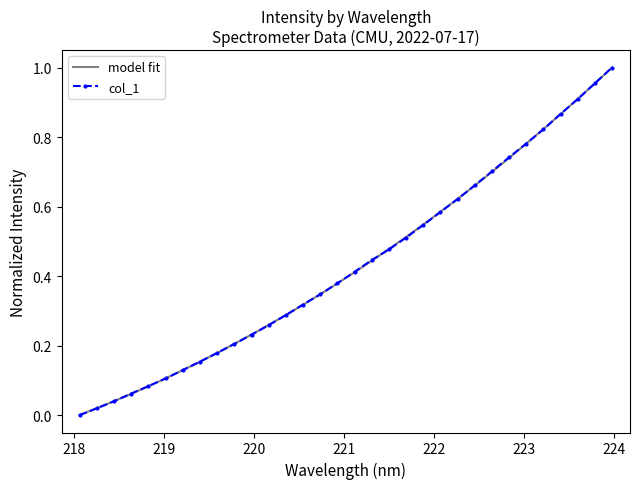

How many data points are above 0?

31